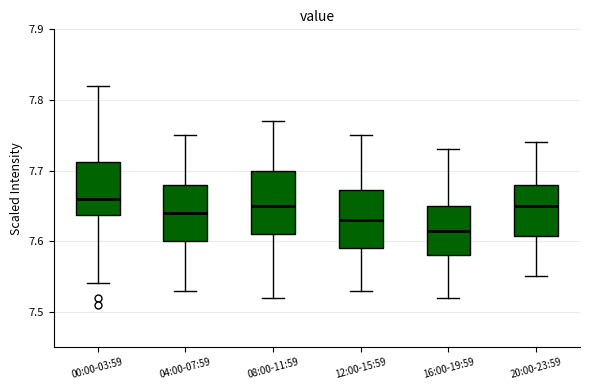

Reading left to right, transcribe this box plot: for each box, give where its median line is, the range the box spans, and where its two whiskers end, as read against the y-axis. The values are not printed on the chart, so give them approximately, as read against the axis.

00:00-03:59: median 7.66, box 7.64 to 7.71, whiskers 7.54 to 7.82
04:00-07:59: median 7.64, box 7.60 to 7.68, whiskers 7.53 to 7.75
08:00-11:59: median 7.65, box 7.61 to 7.70, whiskers 7.52 to 7.77
12:00-15:59: median 7.63, box 7.59 to 7.67, whiskers 7.53 to 7.75
16:00-19:59: median 7.62, box 7.58 to 7.65, whiskers 7.52 to 7.73
20:00-23:59: median 7.65, box 7.61 to 7.68, whiskers 7.55 to 7.74